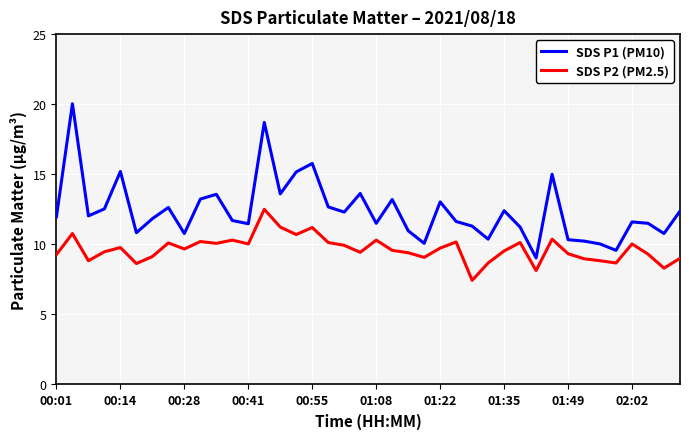

List the series in order of their overall mean, highest first.

SDS P1 (PM10), SDS P2 (PM2.5)